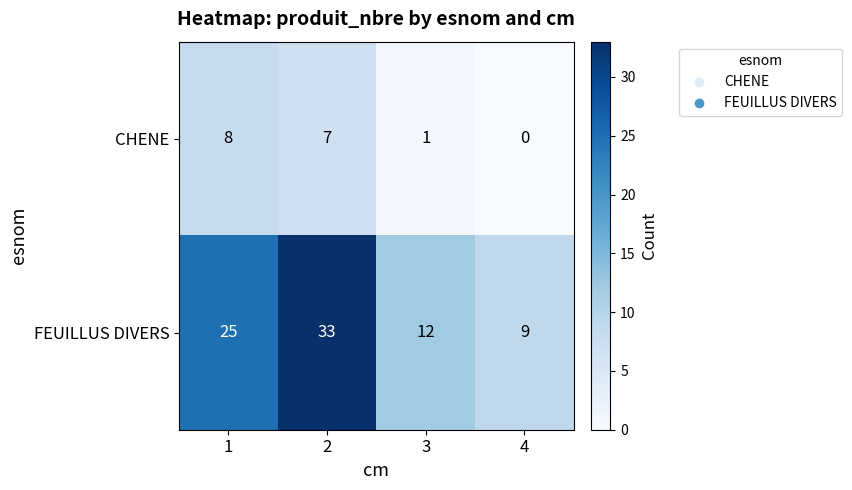

Is the value of FEUILLUS DIVERS at 4 greater than the value of CHENE at 4?

Yes